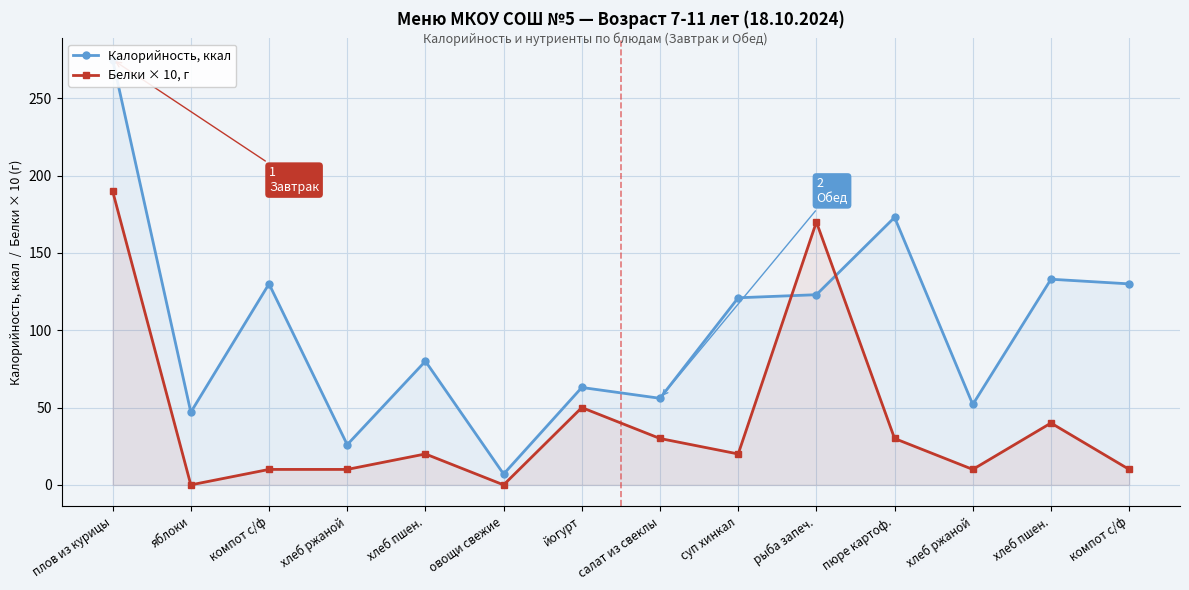

How many lines are shown in the chart?

2